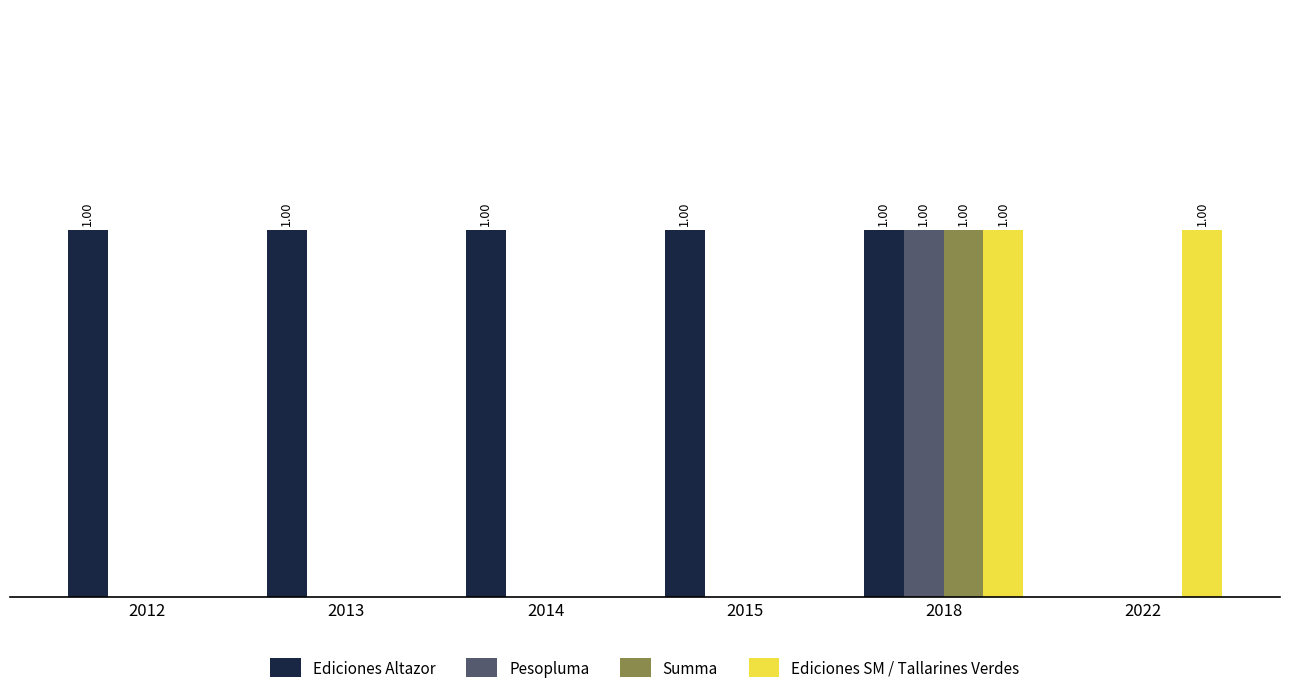

Does the chart contain stacked bars?

No